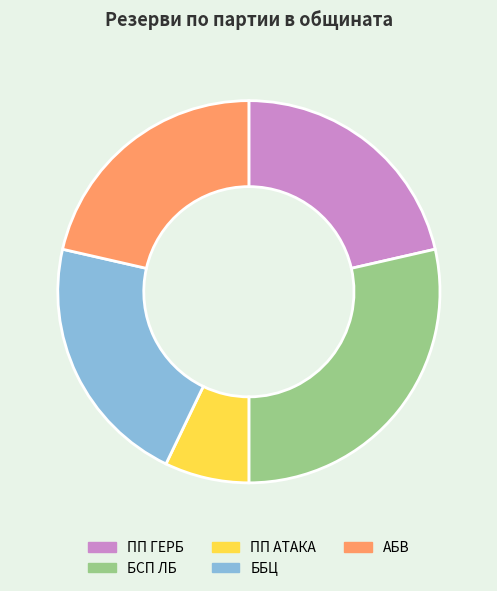

Count the number of slices in the pie.

5